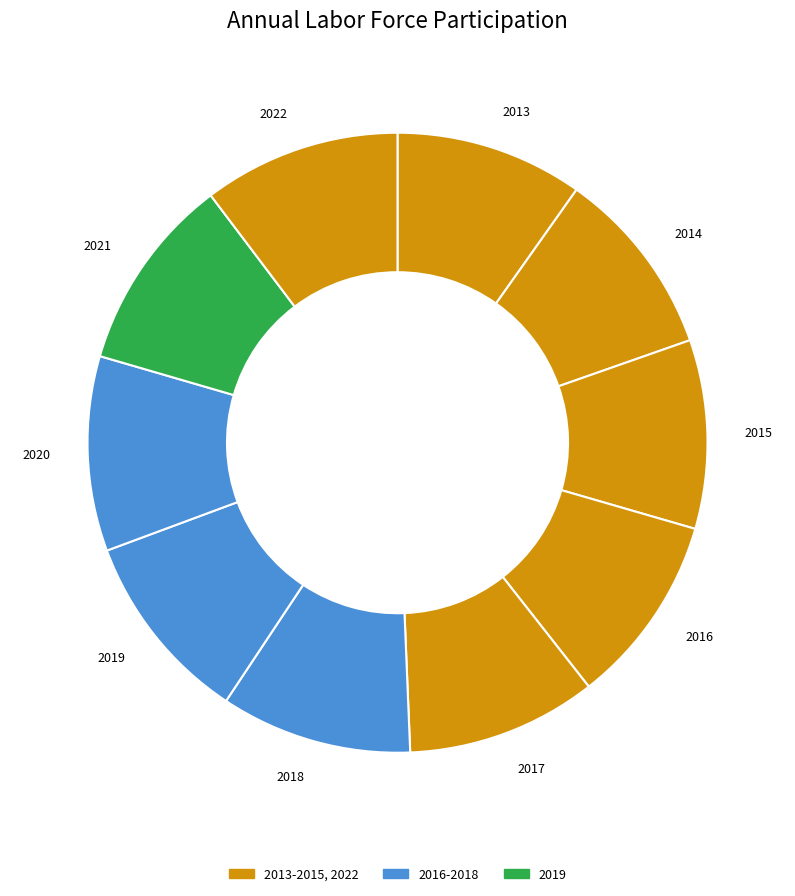

How many slices are in this pie chart?

10